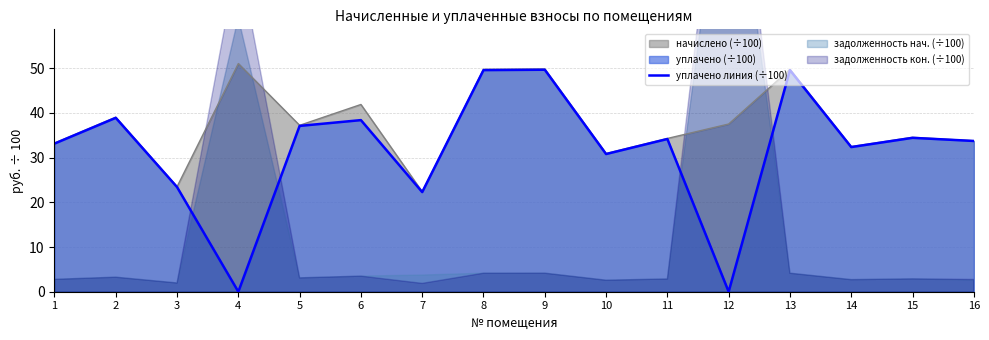

What is the approximate value at 2?

38.9